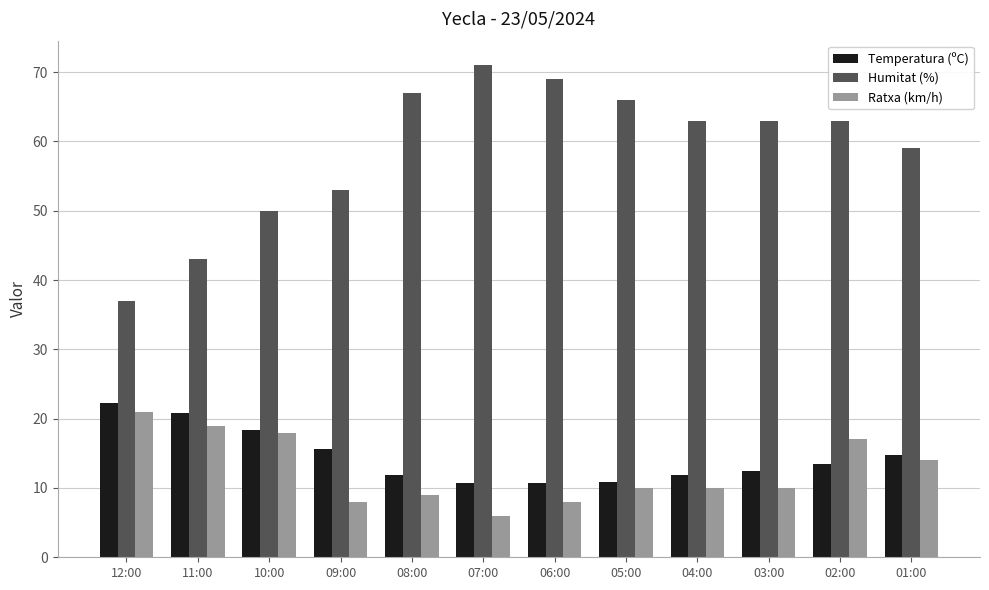

Are the bars grouped side by side (vs. stacked)?

Yes